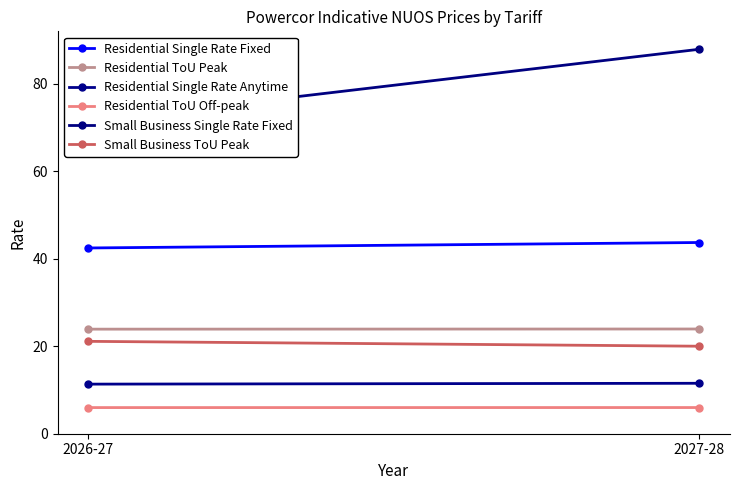

At how many categories does at least one series exceed 77?

1